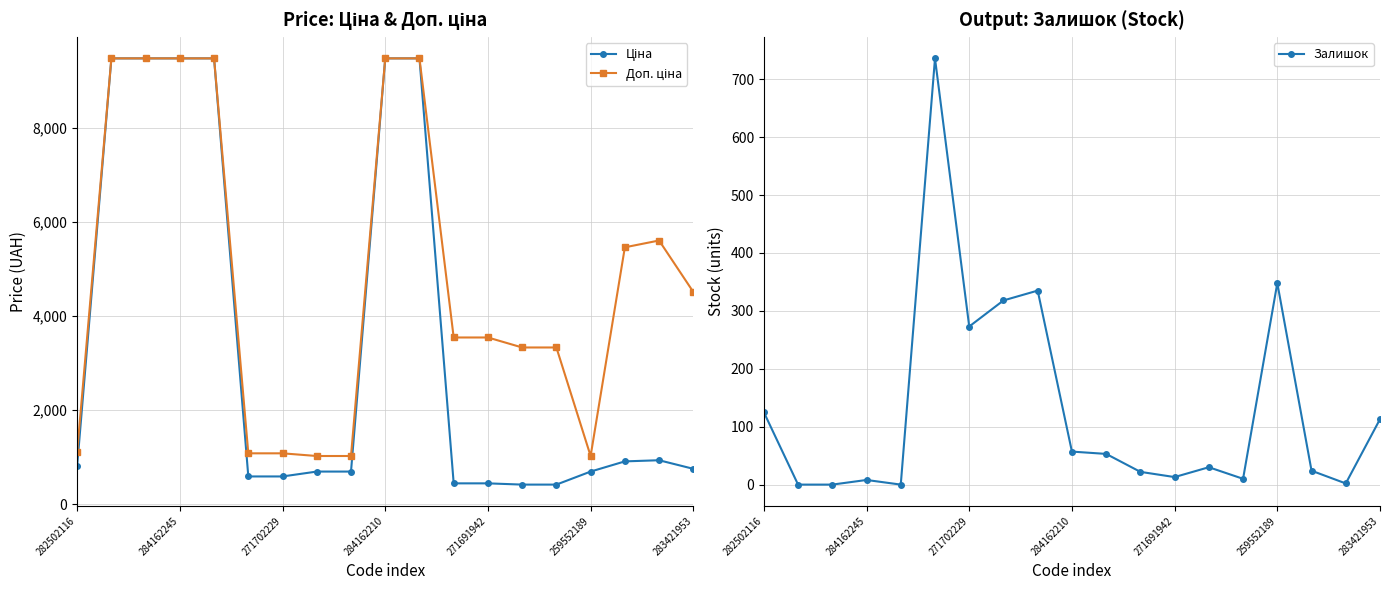

What is the maximum value for Залишок?

736